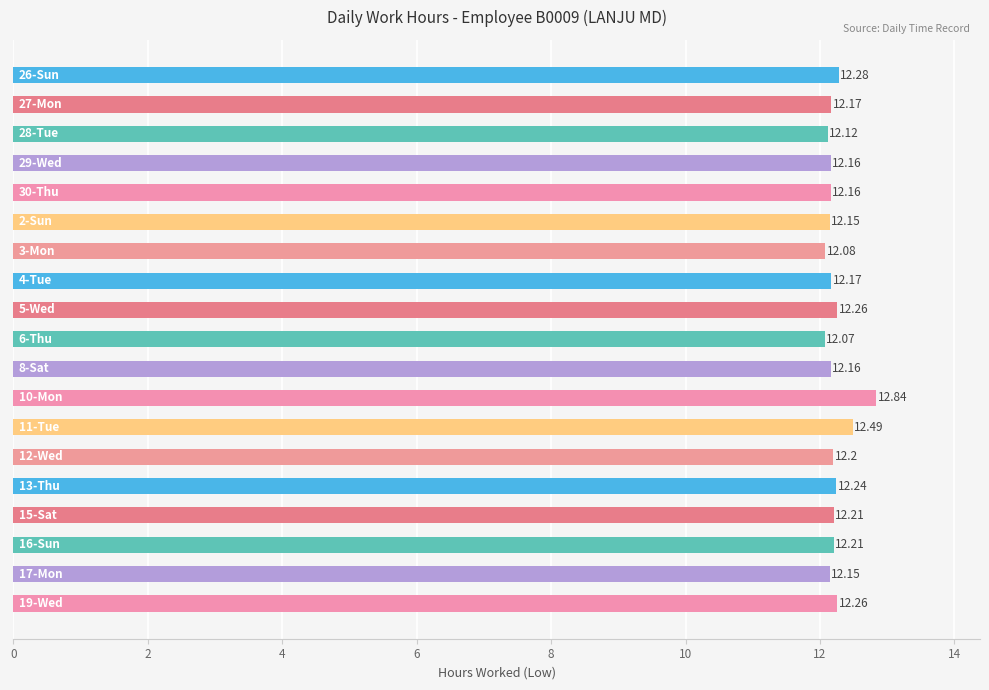

What is the average value?

12.2